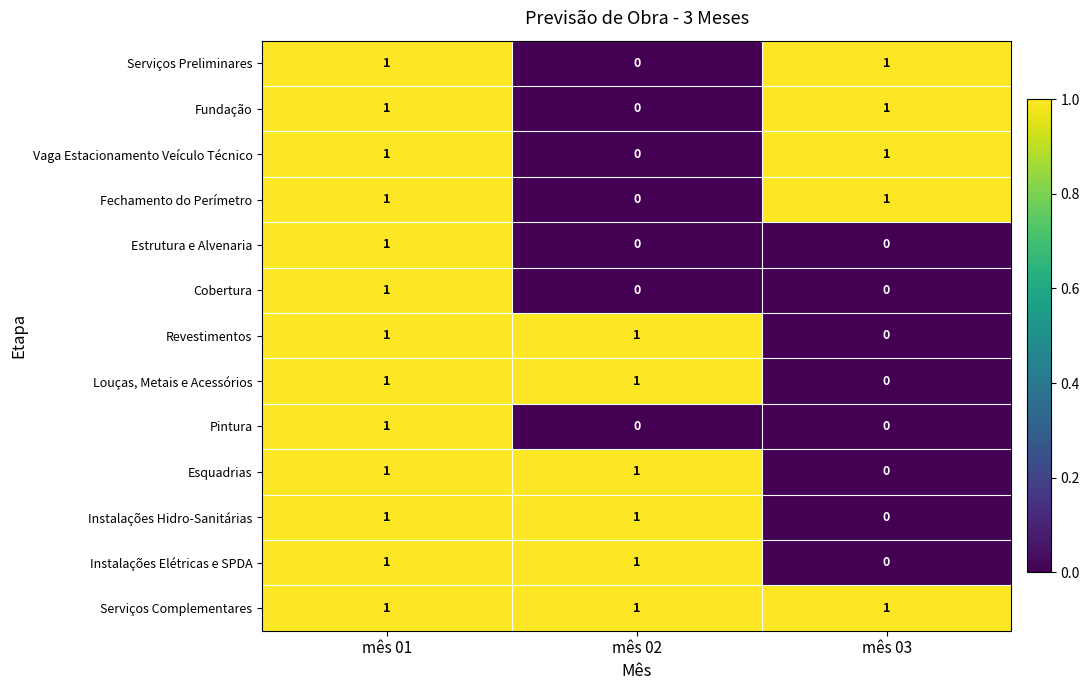

True or false: Esquadrias has a value of 1 at mês 02.

True